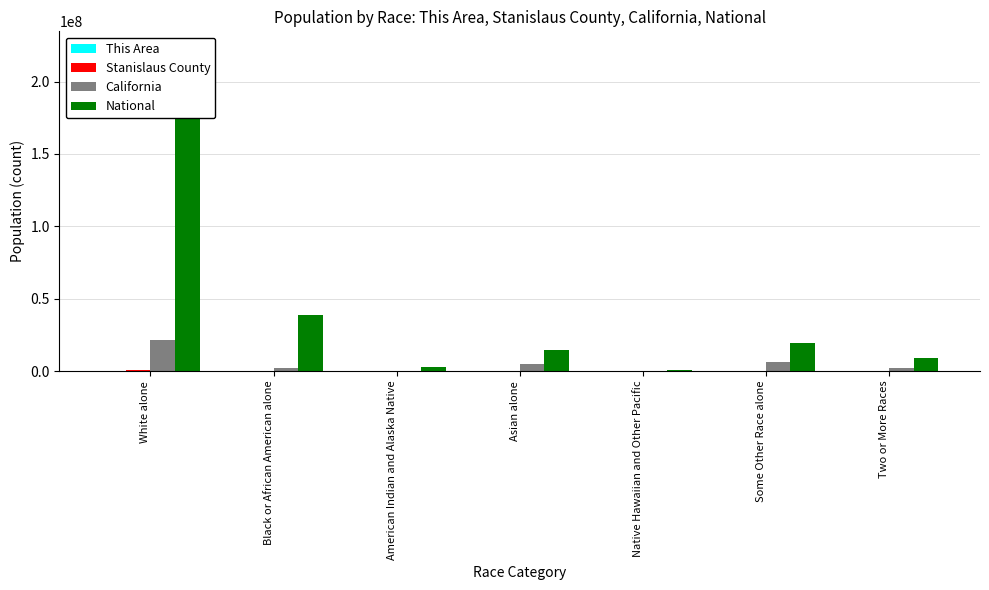

True or false: National has a value of 38929319 at Black or African American alone.

True